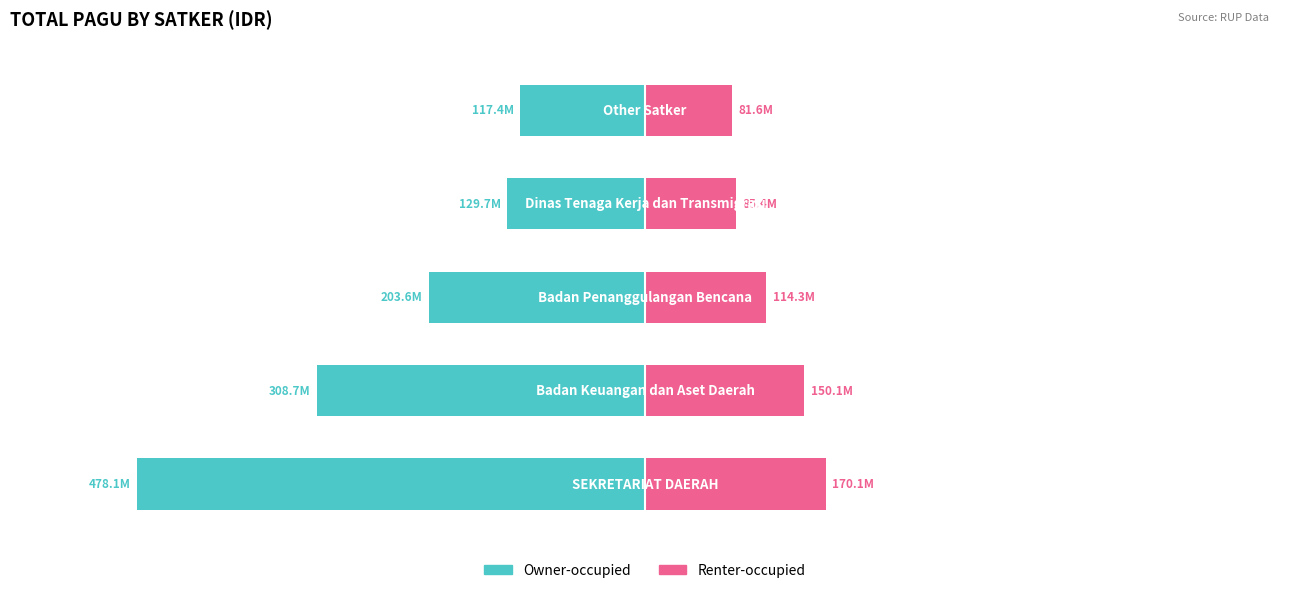

At how many categories does at least one series exceed -288149076?

5